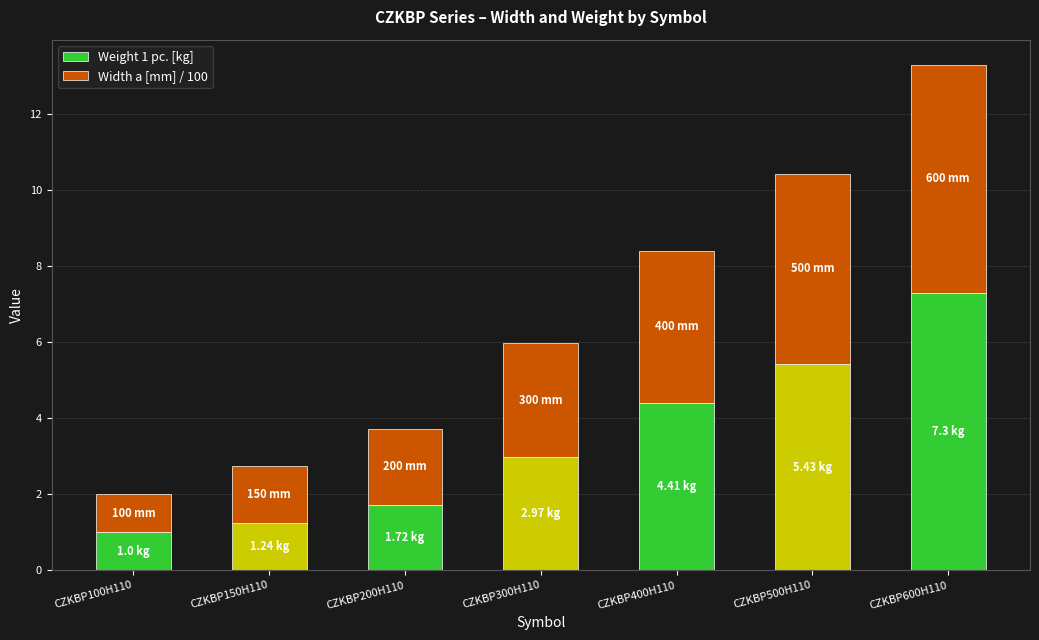

What is the total value across all series at CZKBP200H110?

3.7